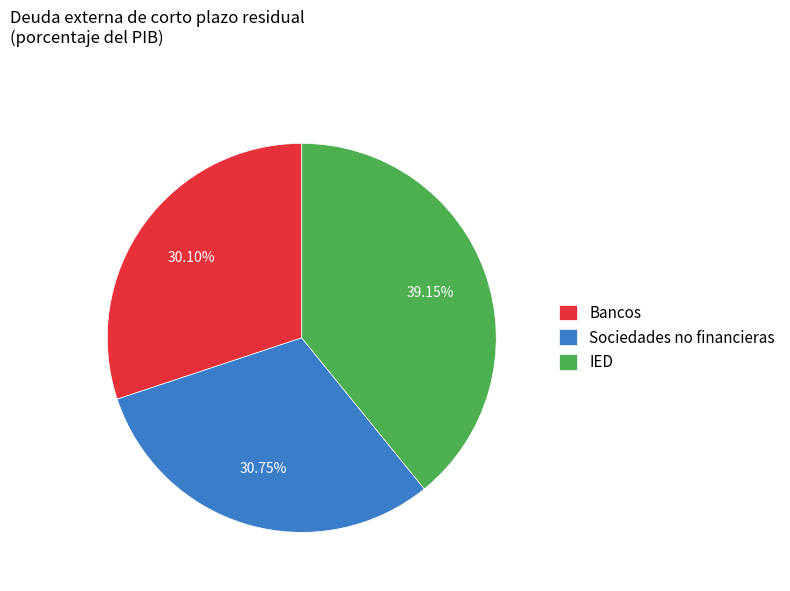

Does Bancos account for over 50% of the chart?

No